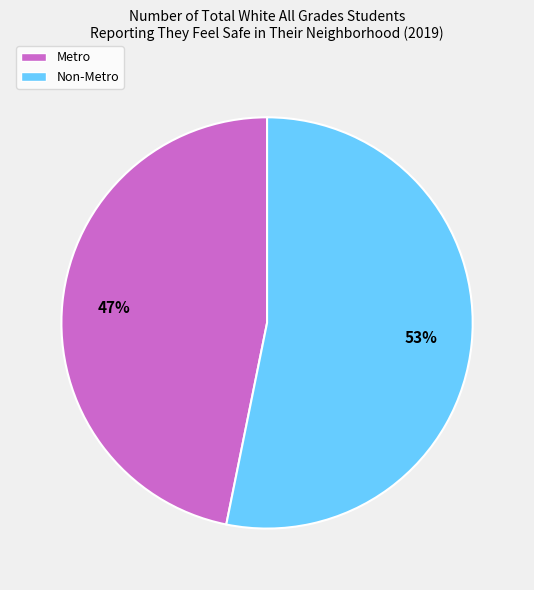

To the nearest percent, what is the difference between the largest and smallest slice percentages?

6%